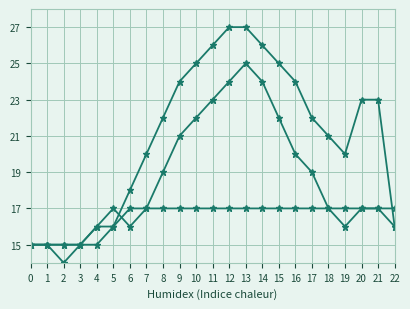

How many lines are shown in the chart?

3